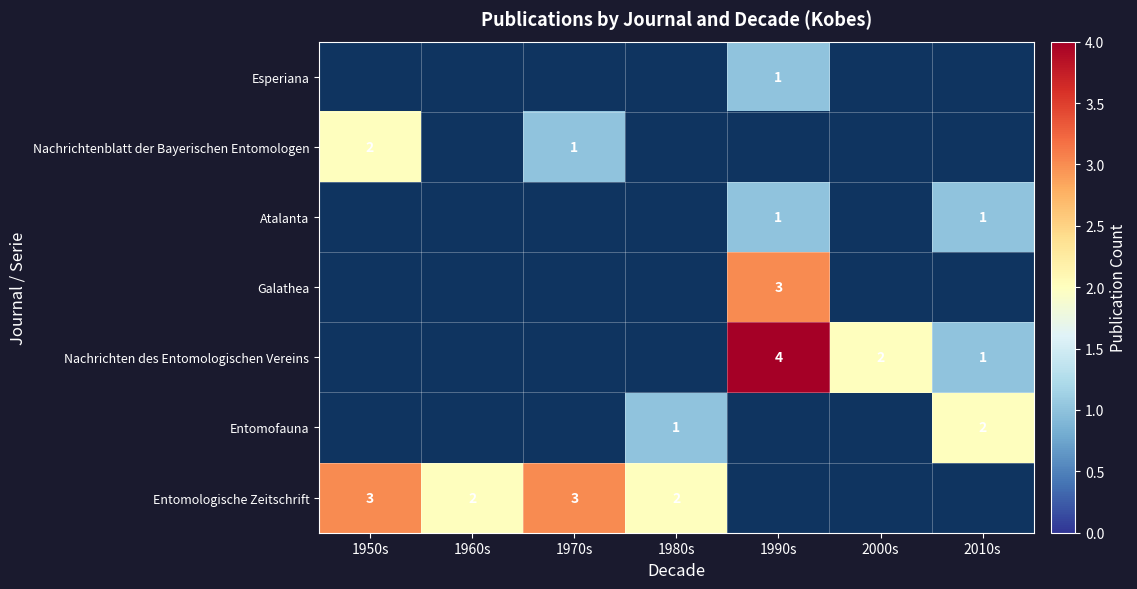

What is the smallest value displayed?

1.0